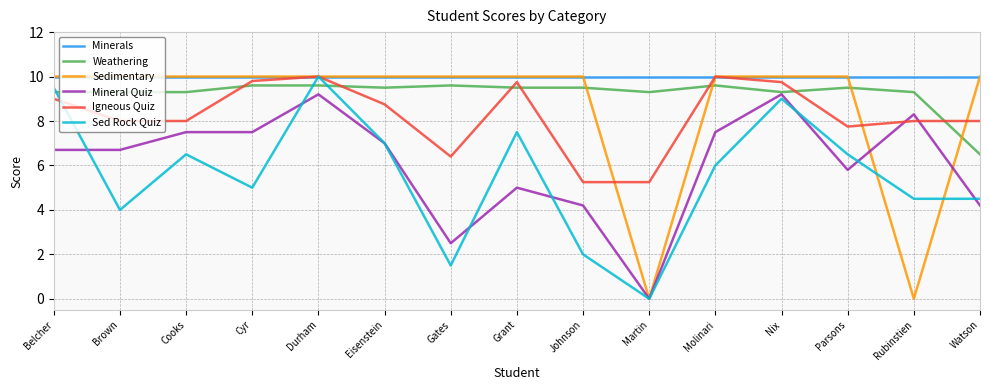

Is it true that Minerals equals 10.0 at Grant?

True